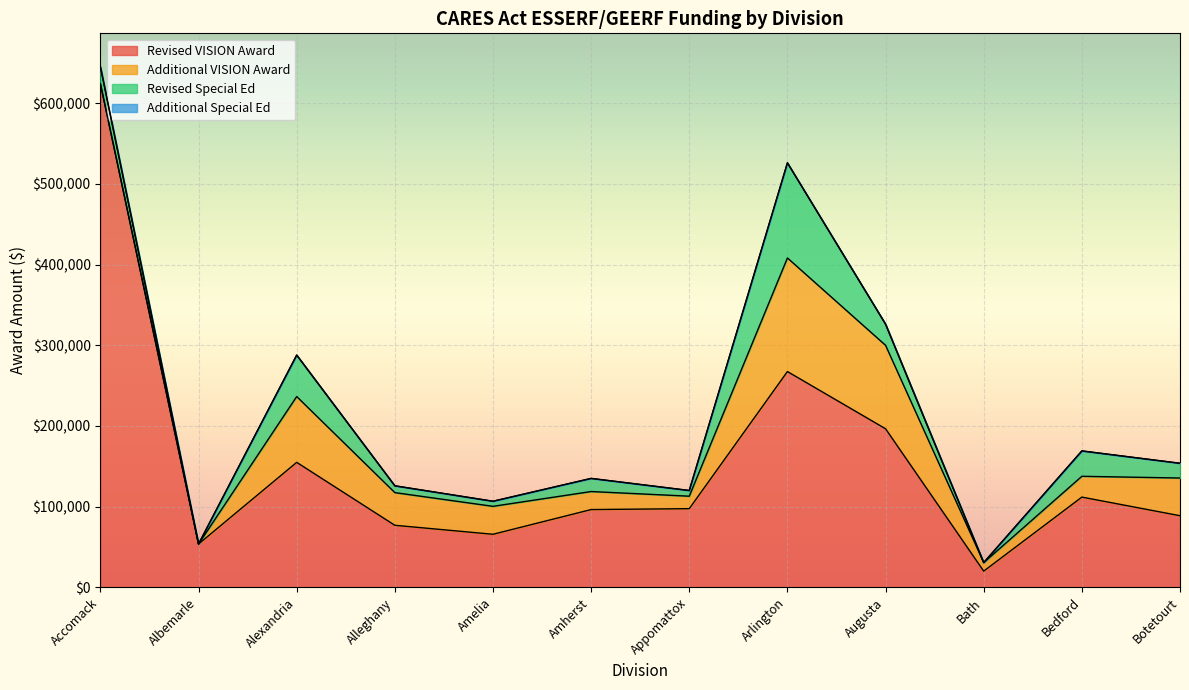

Is the value of Revised Special Ed at Bedford greater than the value of Revised VISION Award at Botetourt?

No